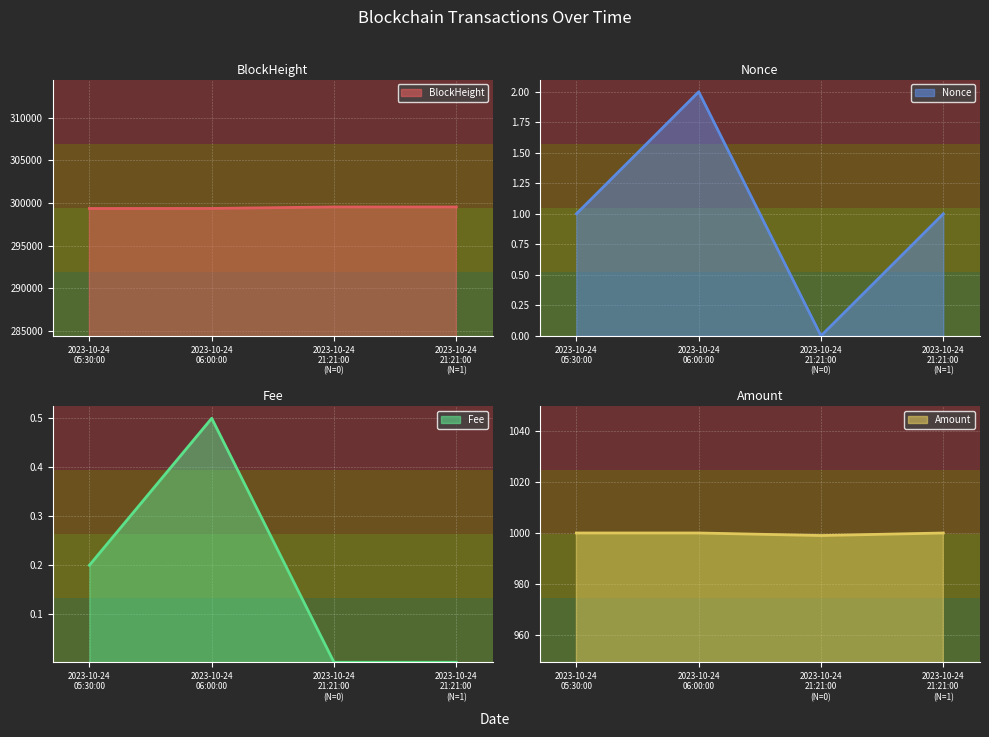

True or false: Fee has more than 1 interior local peaks.

False